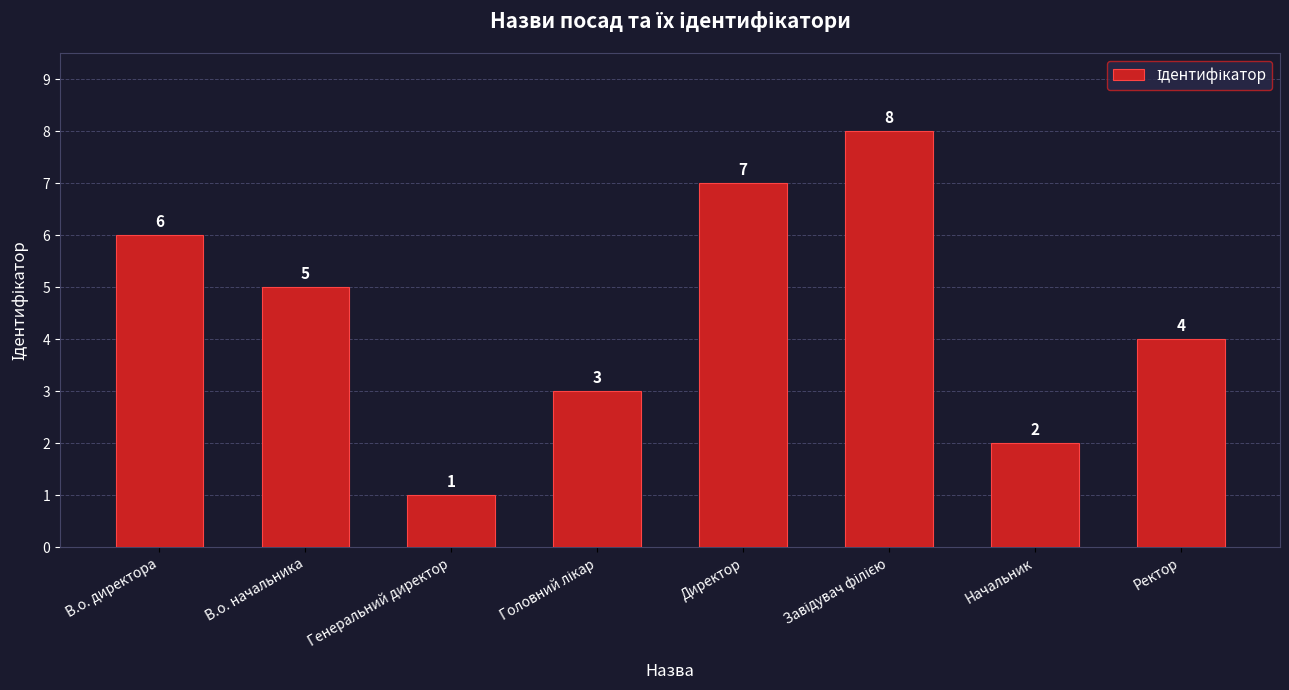

How many values are below 5?

4